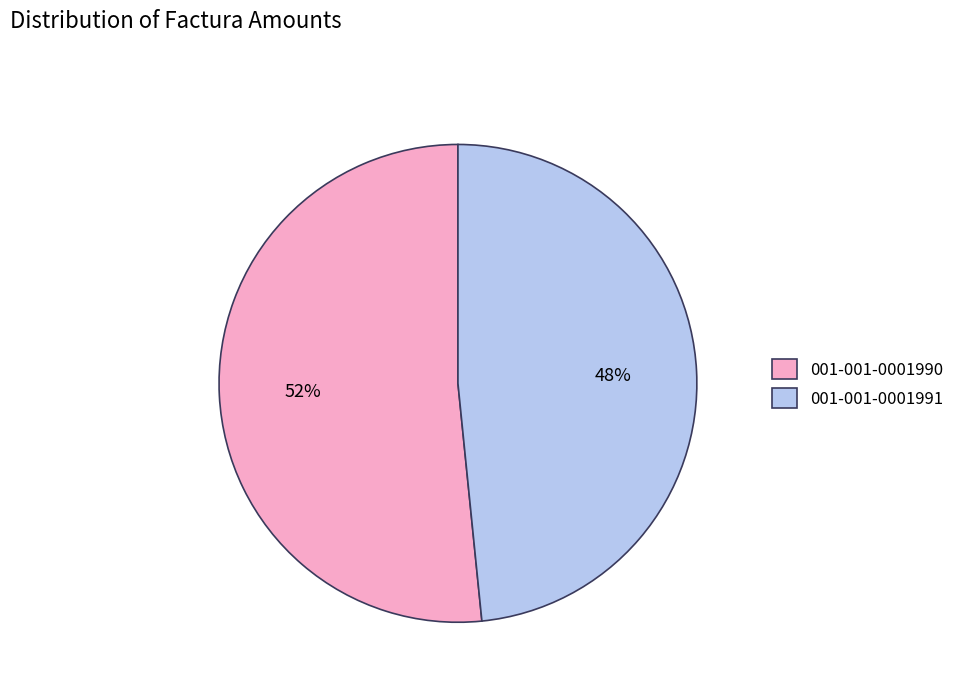

How many segments does this pie chart have?

2